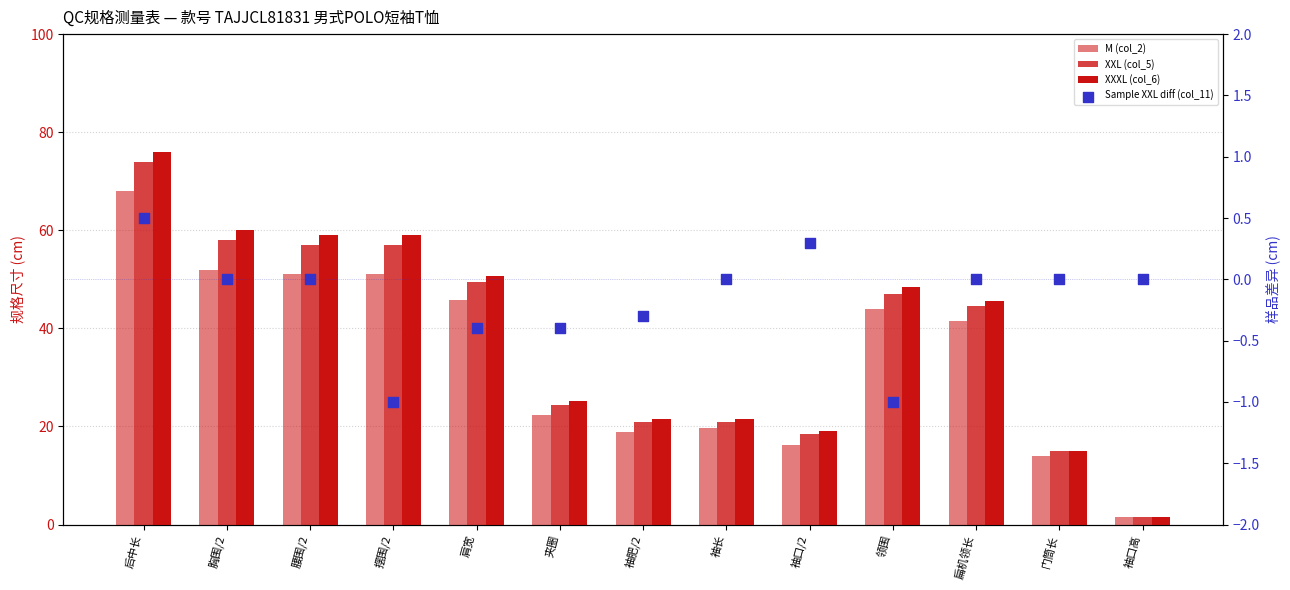

Which series reaches the minimum Y coordinate?

Sample XXL diff (col_11)